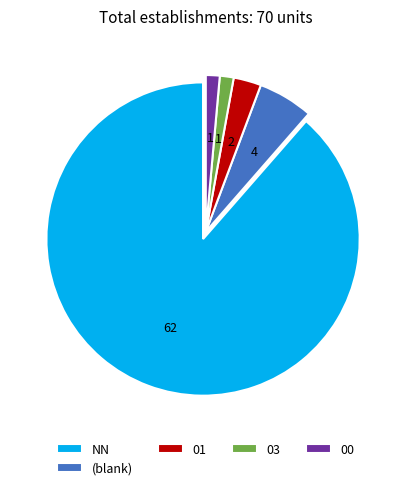

Is it true that 01 is 3% of the pie?

True